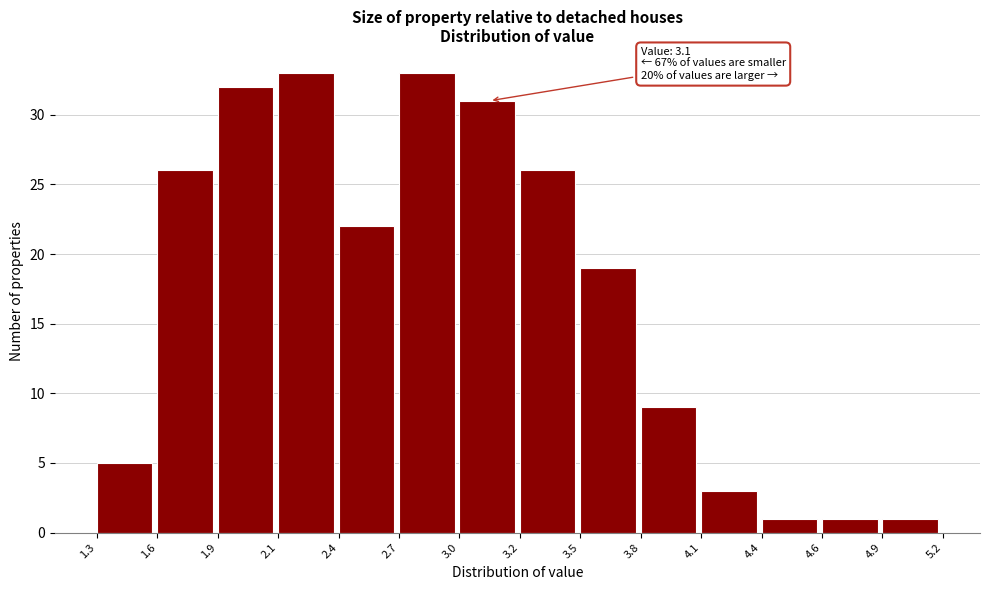

Reading left to right, transcribe all the data shown in this chart.

5	26	32	33	22	33	31	26	19	9	3	1	1	1